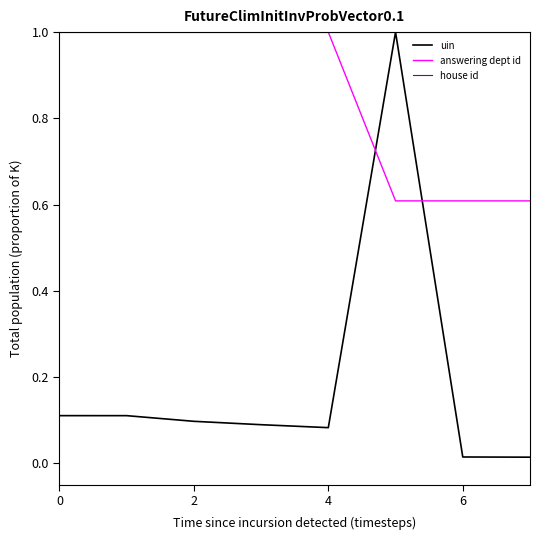

What is the highest value of the house id series?

1.0